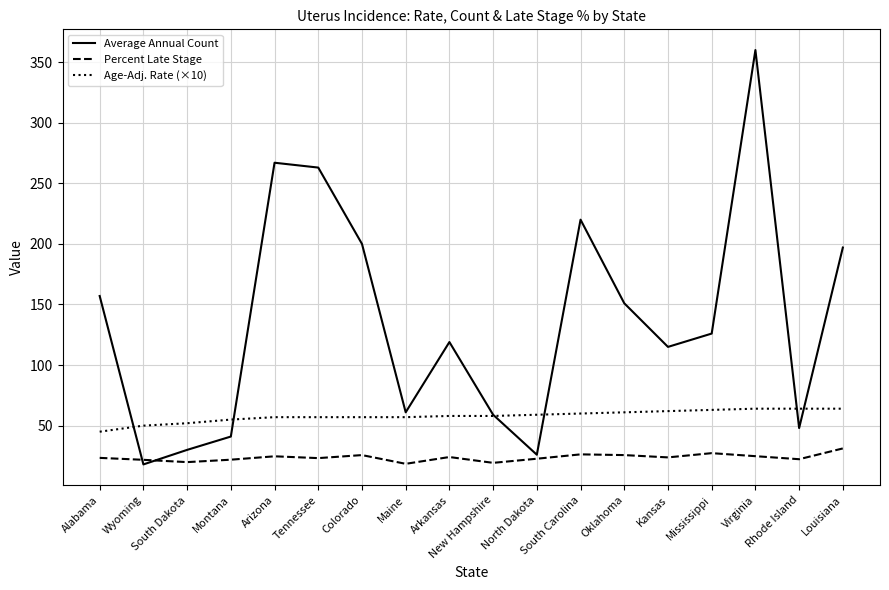

What position from the left is New Hampshire?

10